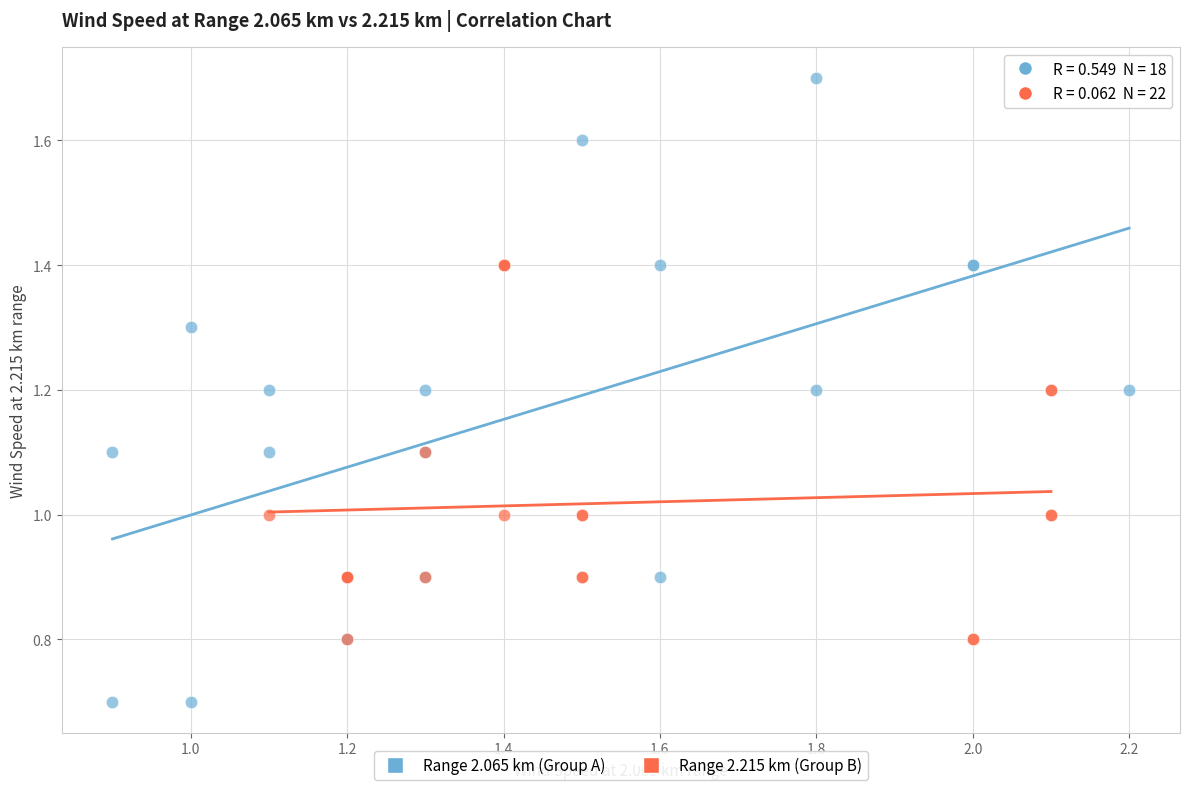

Which series has the largest Y range (max minus min)?

Range 2.065 km (Group A)